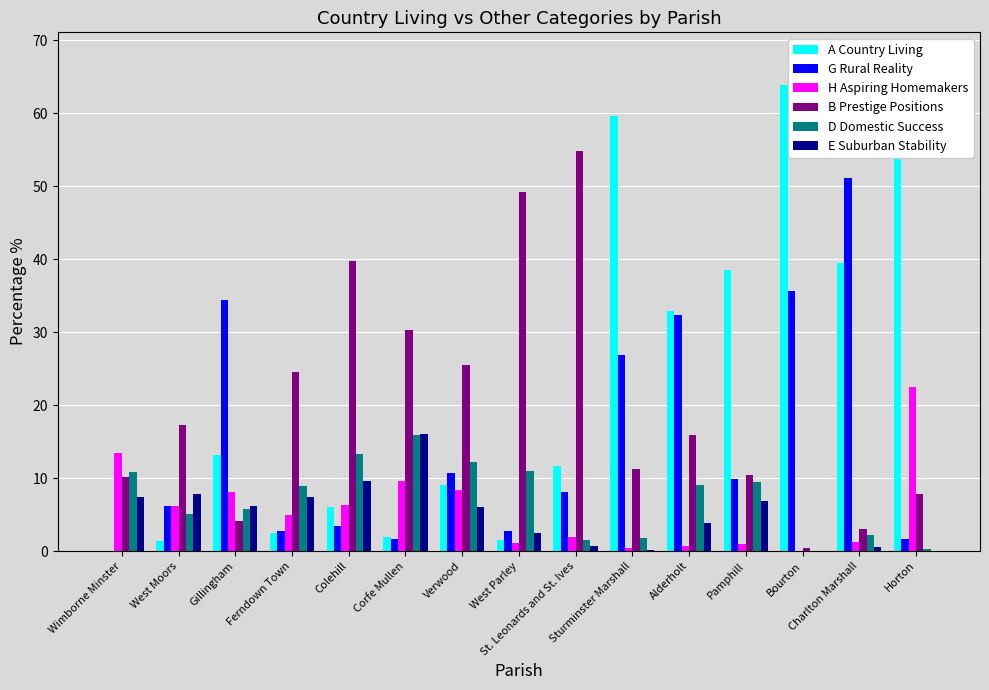

Count the number of categories in the chart.

15